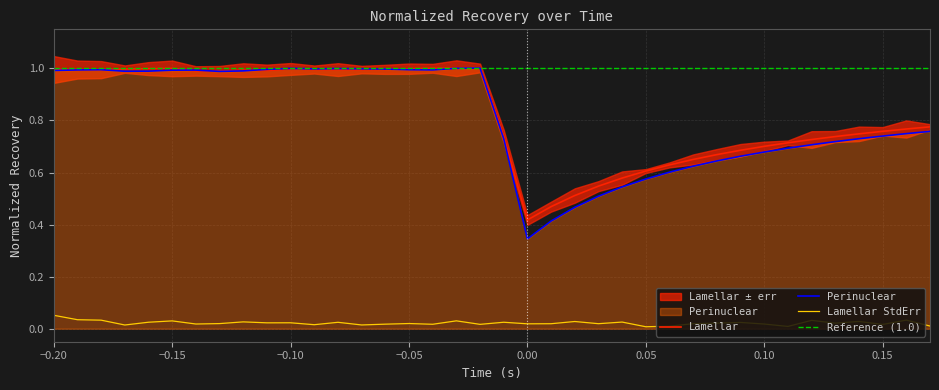

True or false: Lamellar_err and Perinuclear cross at least once.

False